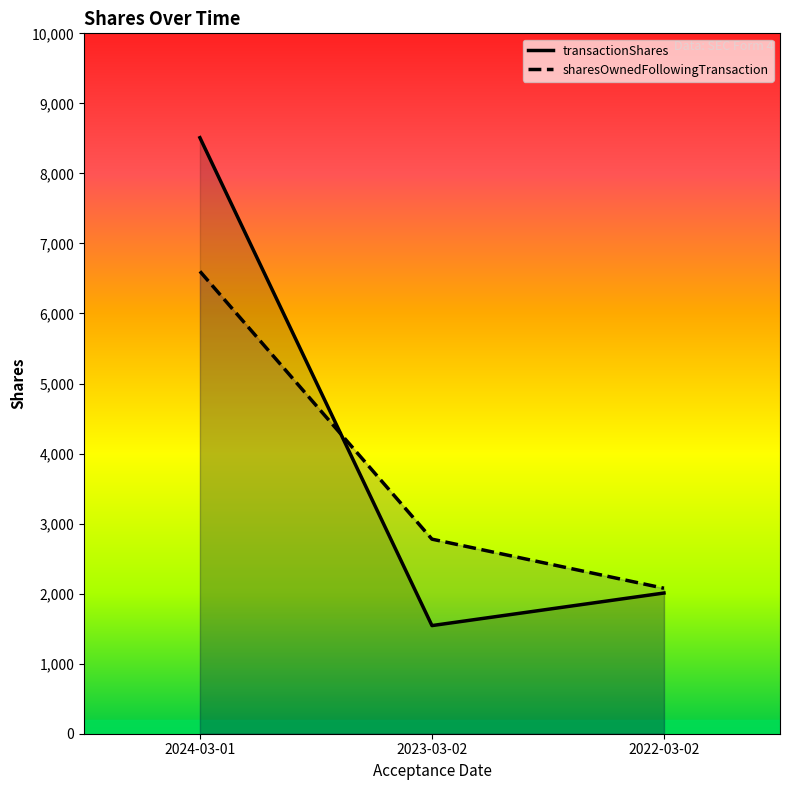

What is the spread (max minus min) of values at 2023-03-02?

1234